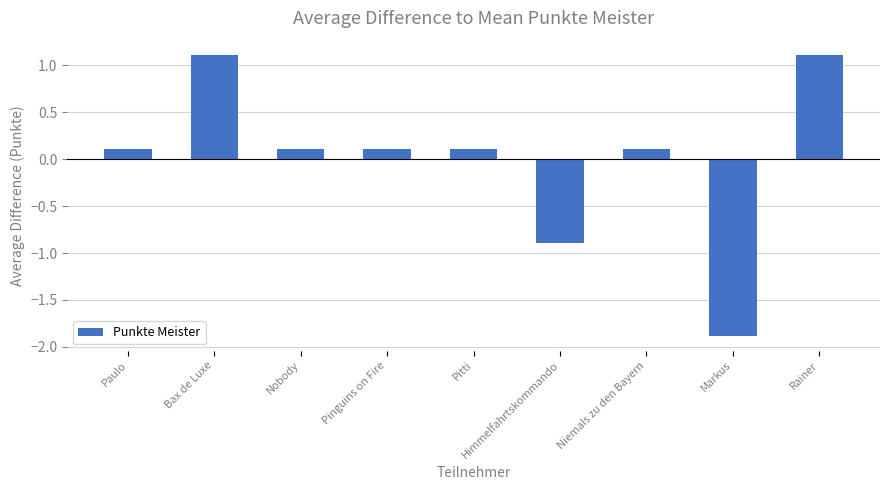

What is the greatest value displayed?

1.1